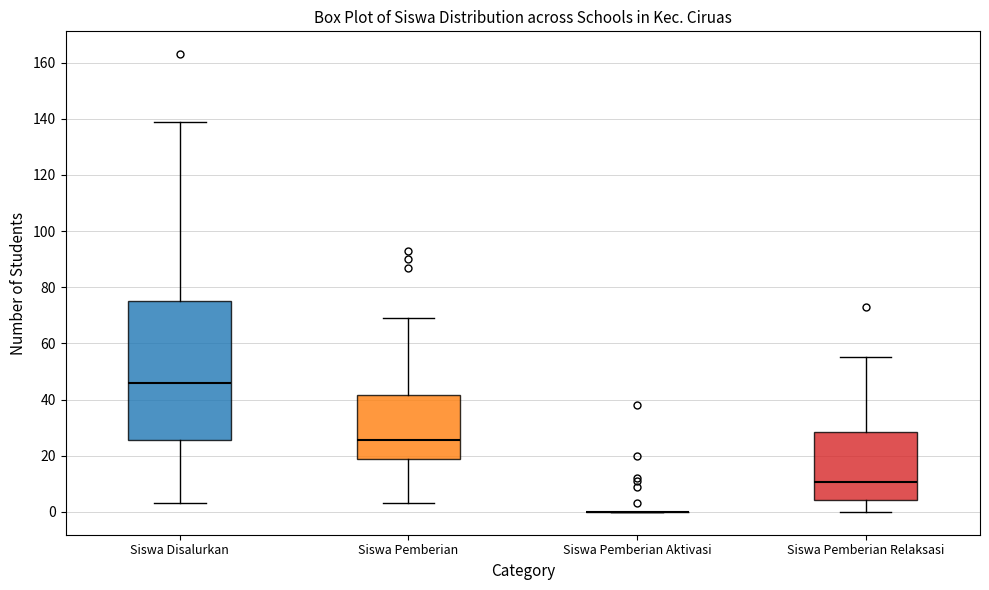

Reading left to right, transcribe this box plot: for each box, give where its median line is, the range the box spans, and where its two whiskers end, as read against the y-axis. The values are not printed on the chart, so give them approximately, as read against the axis.

Siswa Disalurkan: median 46, box 26 to 76, whiskers 4 to 140
Siswa Pemberian: median 26, box 18 to 42, whiskers 4 to 70
Siswa Pemberian Aktivasi: box collapsed to a line at 0, whiskers 0 to 0
Siswa Pemberian Relaksasi: median 10, box 4 to 28, whiskers 0 to 56